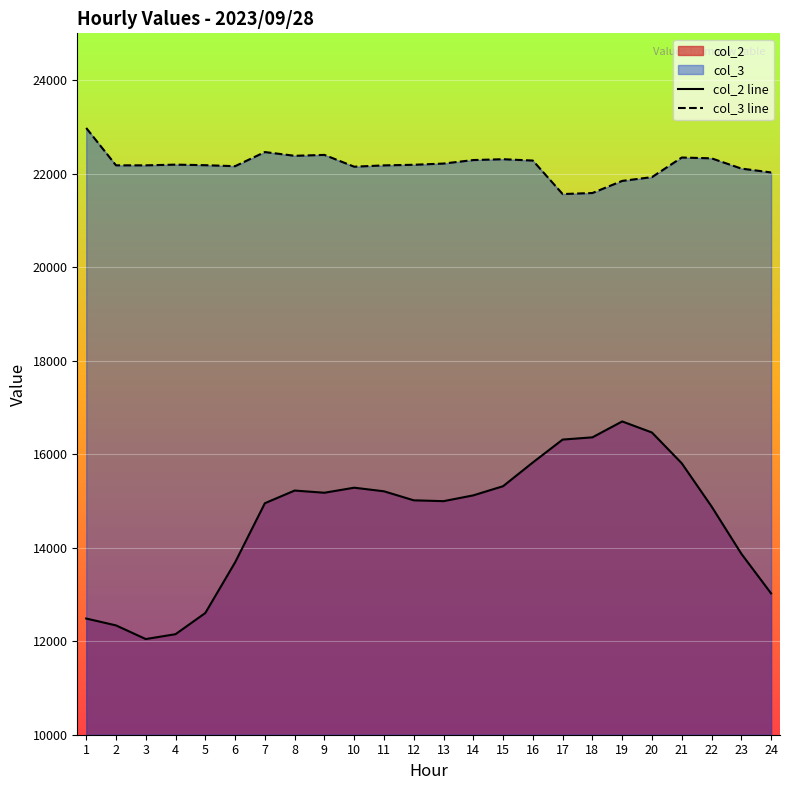

Which series has the largest range (max minus min)?

col_2 line